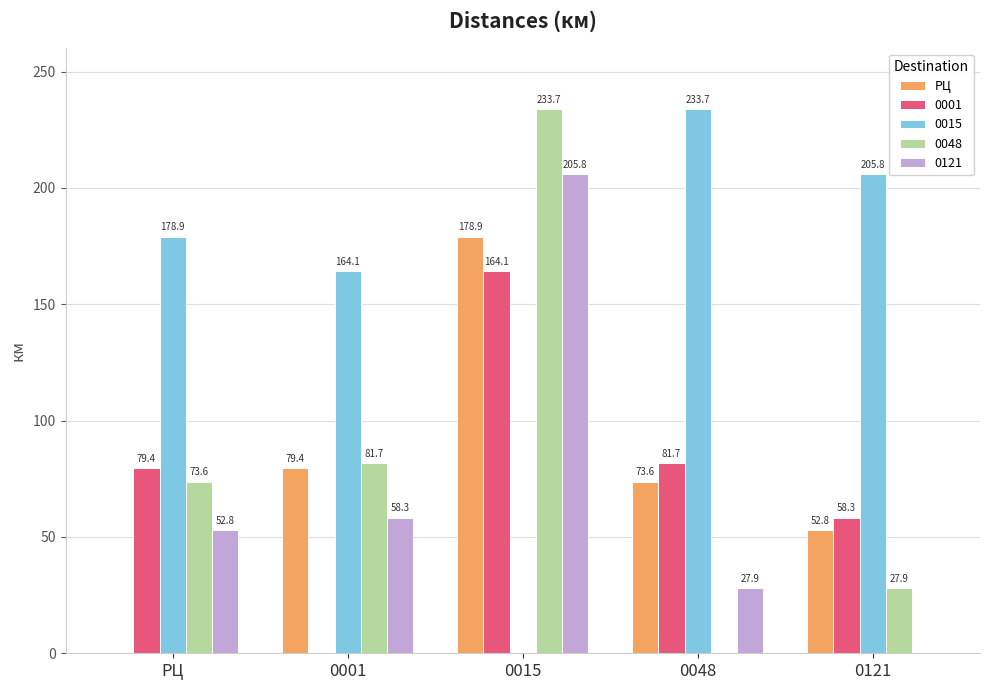

Is it true that 0001 equals 79.4 at РЦ?

True